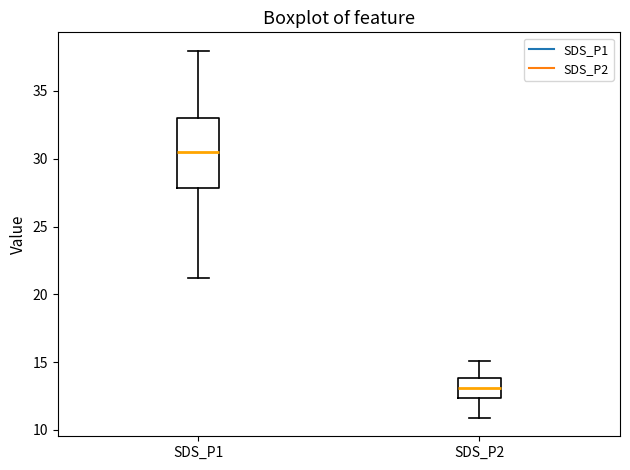

Where does the median line of the box for SDS_P1 sit on the y-axis? The values are not printed on the chart, so give them approximately, as read against the axis.

30.5